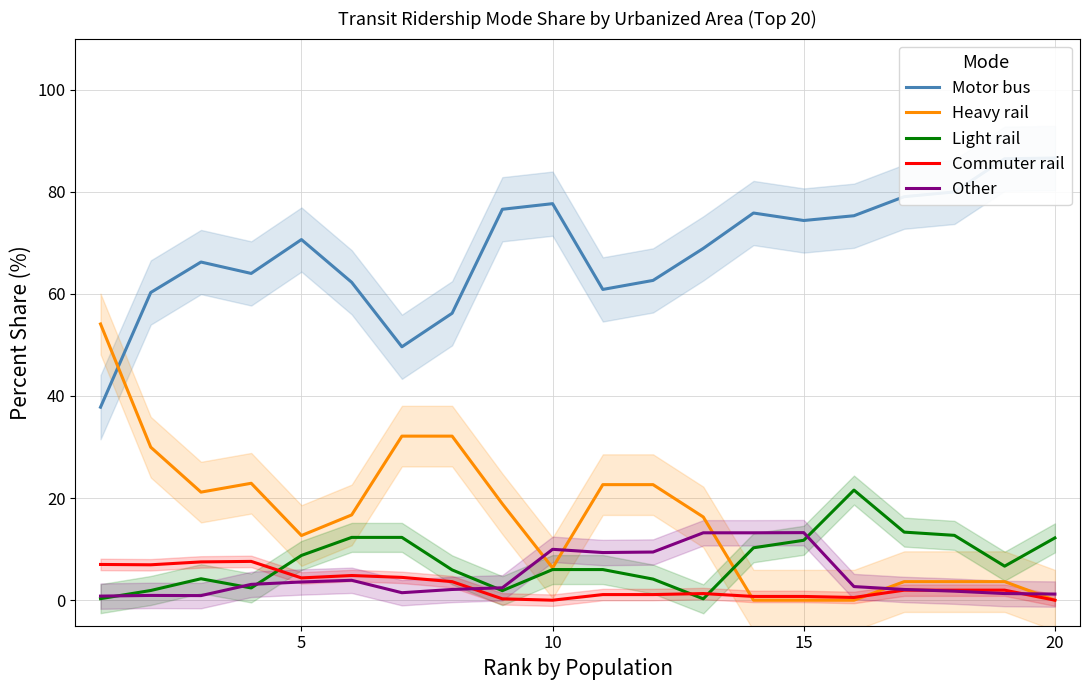

True or false: Other and Heavy rail cross at least once.

True